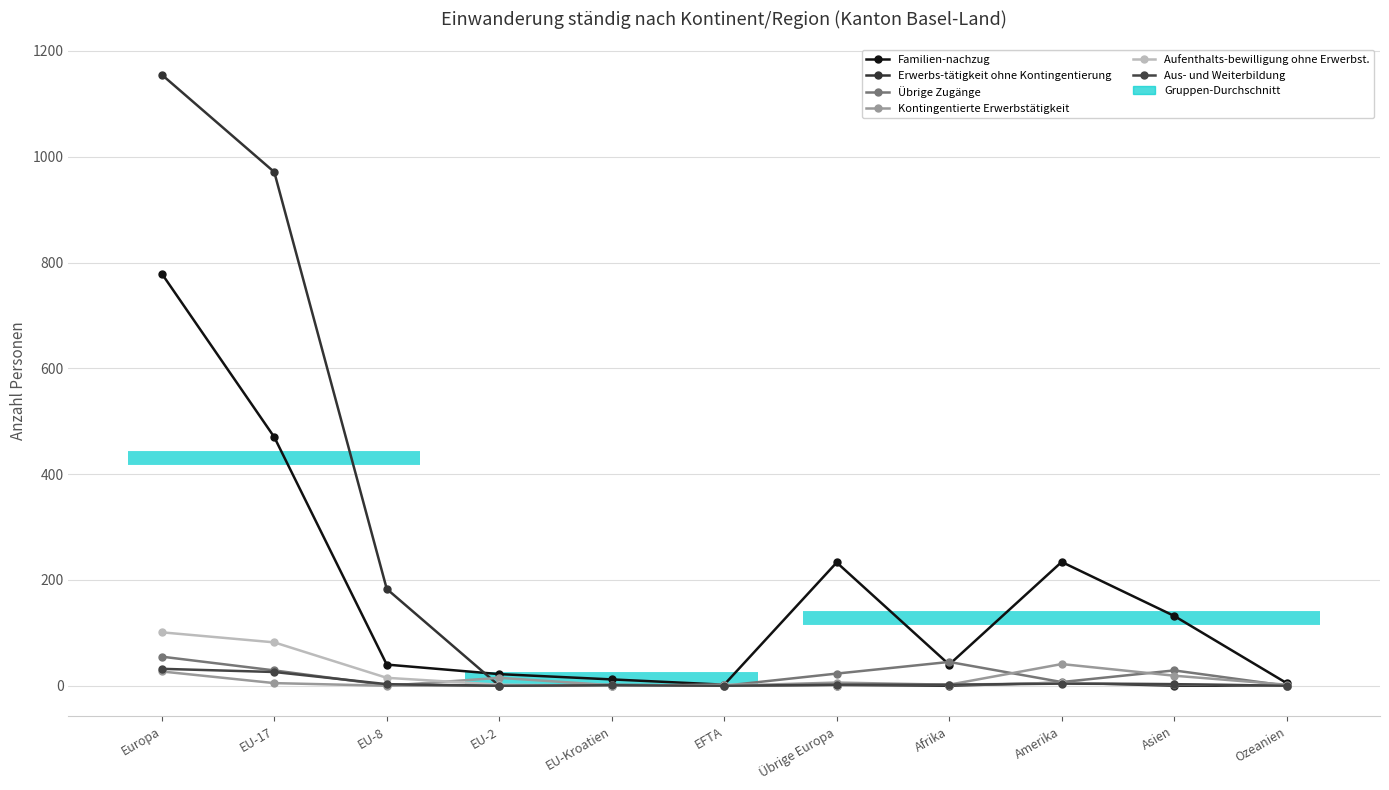

Reading right to left, list all the values displayed in this chart.

Familien-nachzug: 5	132	234	40	233	2	12	22	40	470	779
Erwerbs-tätigkeit ohne Kontingentierung: 0	0	6	0	0	1	0	0	183	971	1155
Übrige Zugänge: 0	29	7	45	23	0	2	0	1	29	55
Kontingentierte Erwerbstätigkeit: 2	19	41	2	6	0	1	15	0	5	27
Aufenthalts-bewilligung ohne Erwerbst.: 0	3	5	2	0	2	0	2	15	82	101
Aus- und Weiterbildung: 0	3	4	2	2	0	1	0	3	26	32